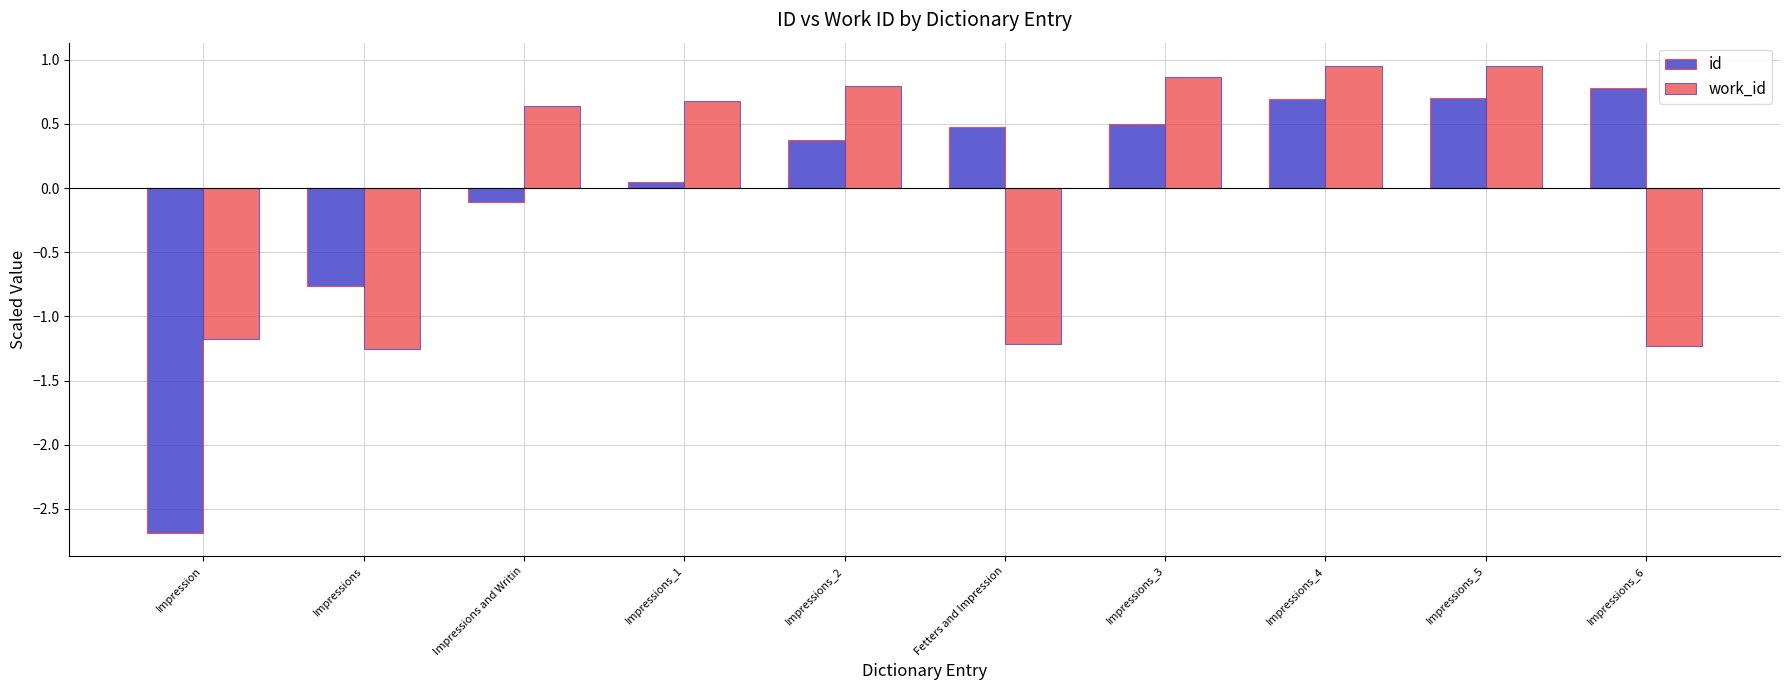

What is the difference between the highest and lowest values at Impressions_3?

0.4